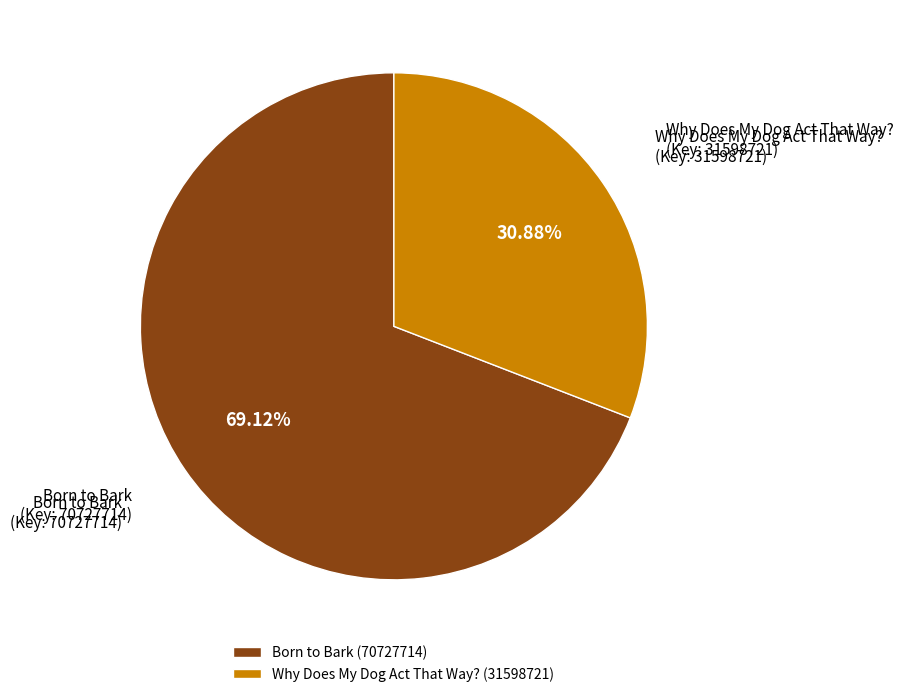

Combined, do Why Does My Dog Act That Way? (31598721) and Born to Bark (70727714) account for over 50%?

Yes